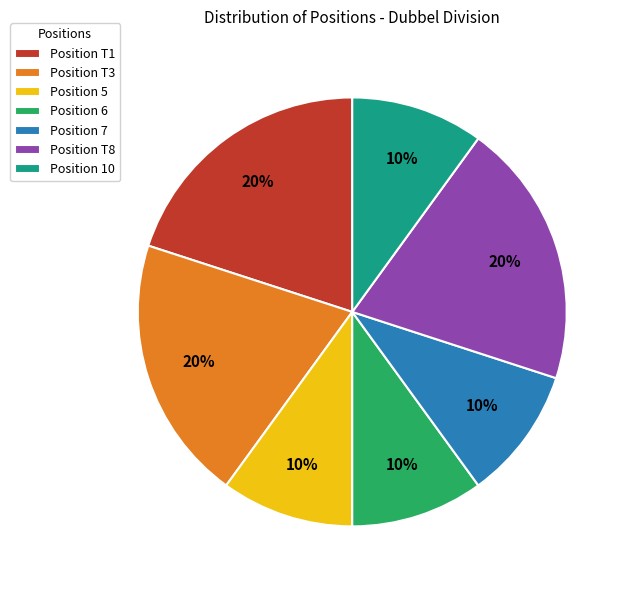

Approximately how many times larger is the value at Position T8 compared to Position 5?

2.0